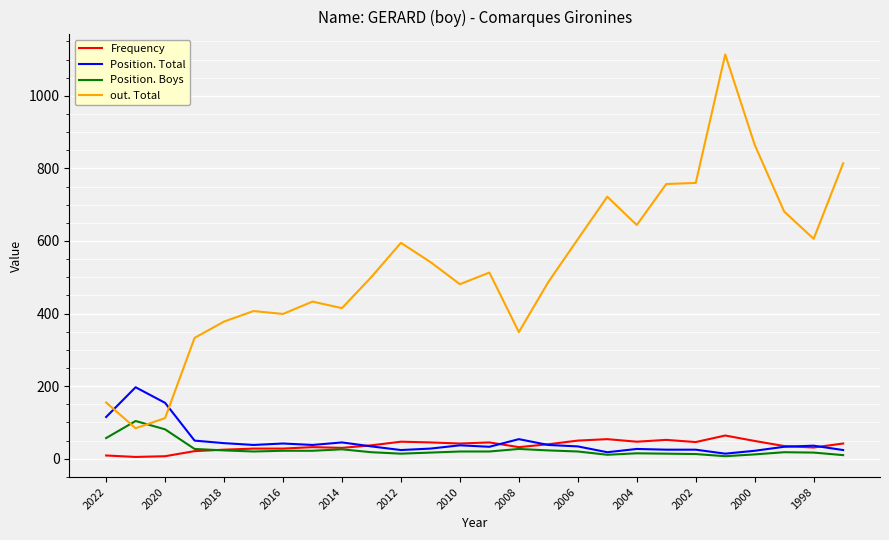

Which series has the widest spread of values?

out. Total